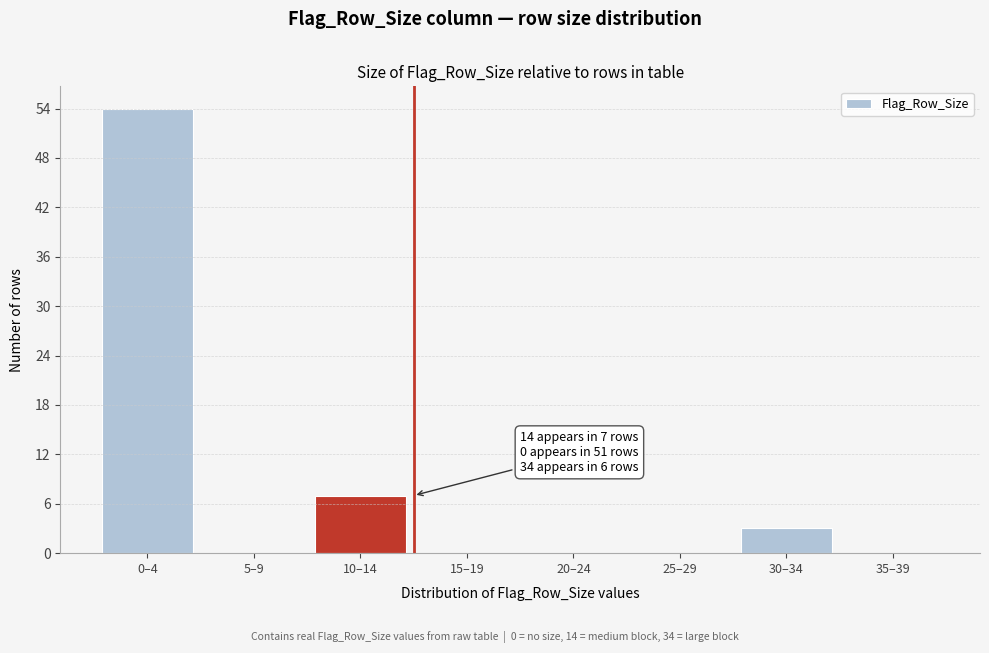

Reading left to right, extract all data points from this chart.

0–4=54	5–9=0	10–14=7	15–19=0	20–24=0	25–29=0	30–34=3	35–39=0